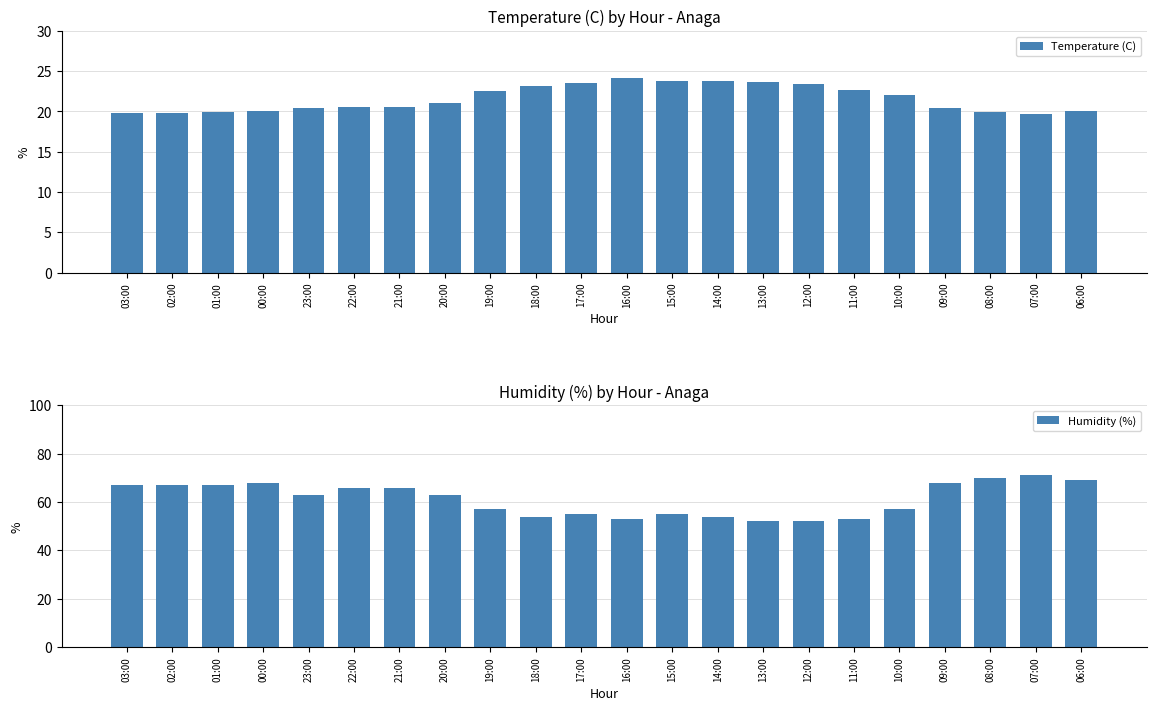

What is the total value across all series at 10:00?

79.1